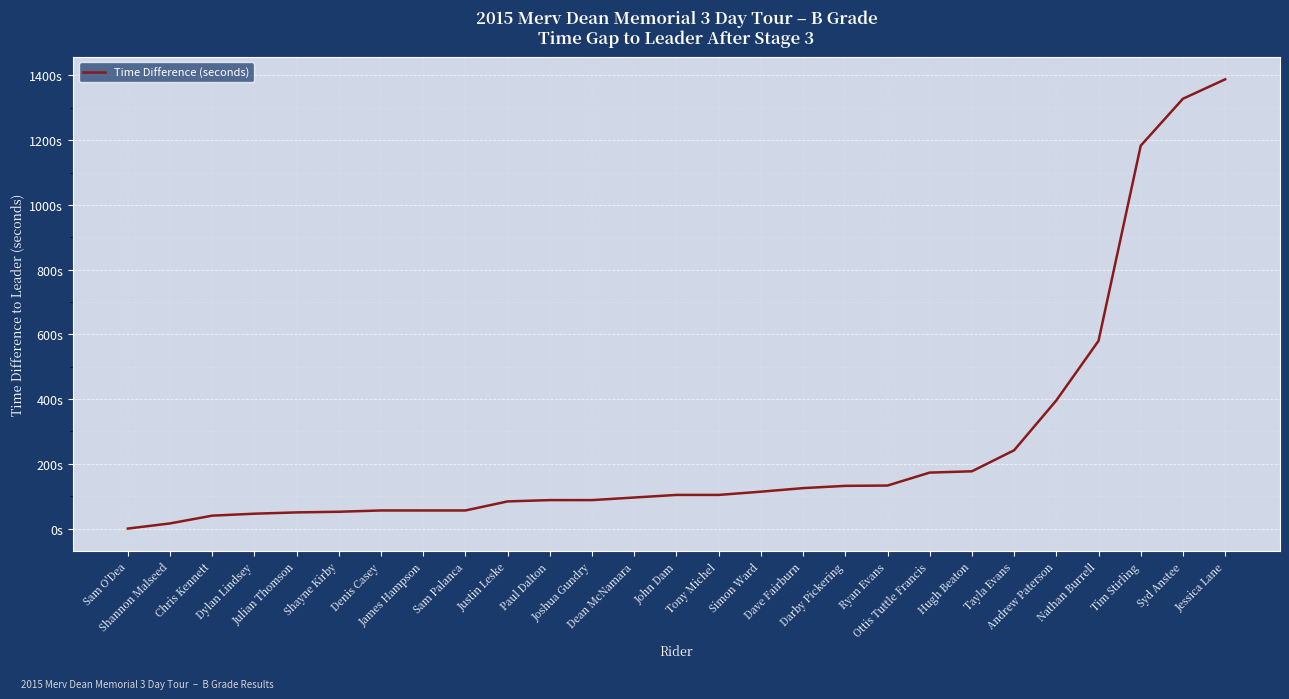

Which label corresponds to the largest value in the chart?

Jessica Lane